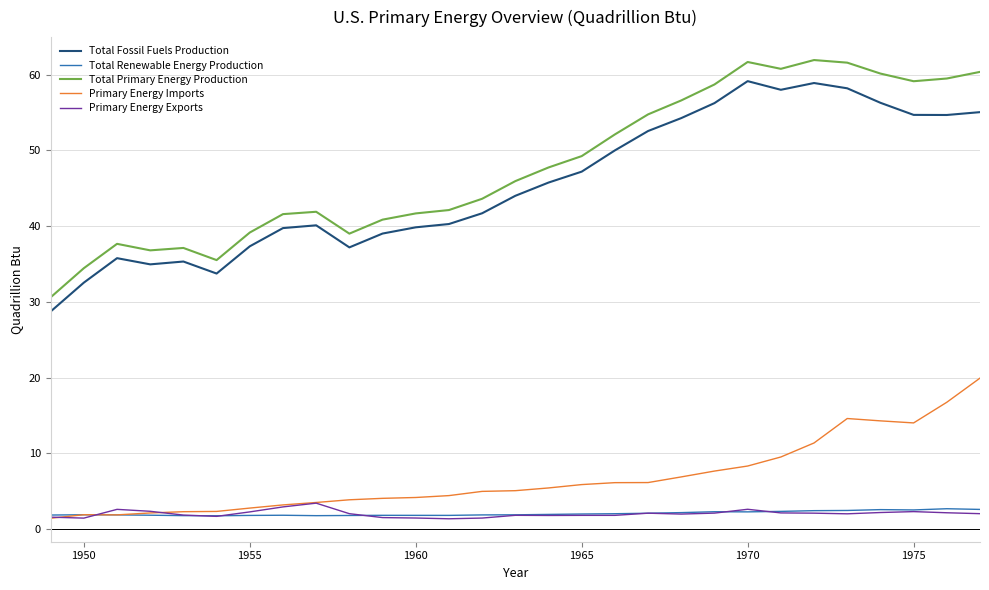

Which series has the largest range (max minus min)?

Total Primary Energy Production